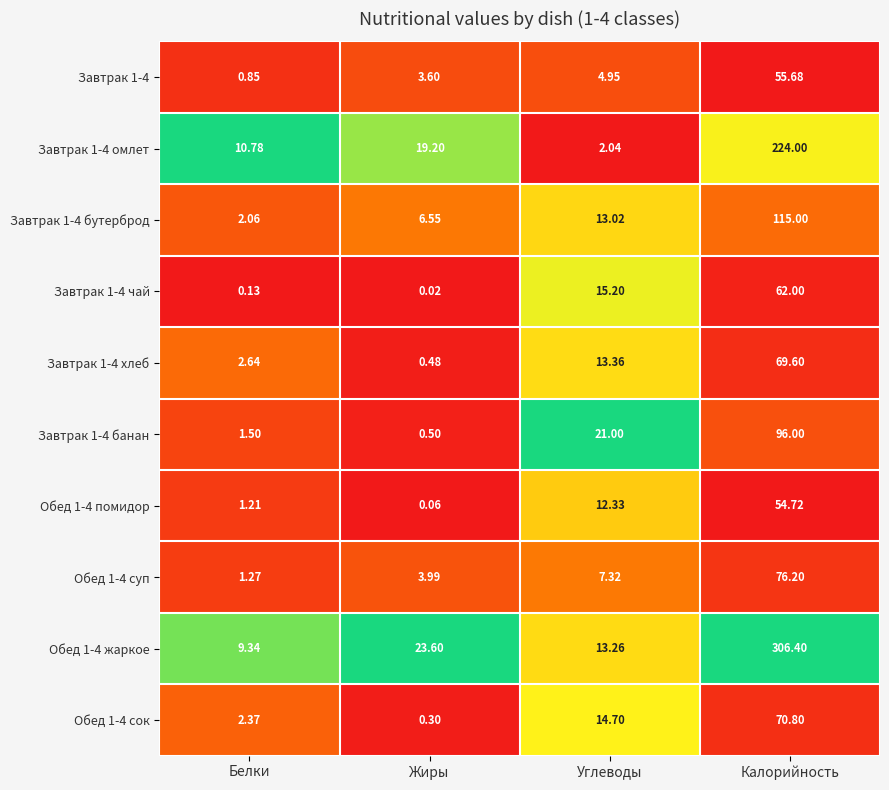

At which category does the chart reach its peak across all series?

Калорийность